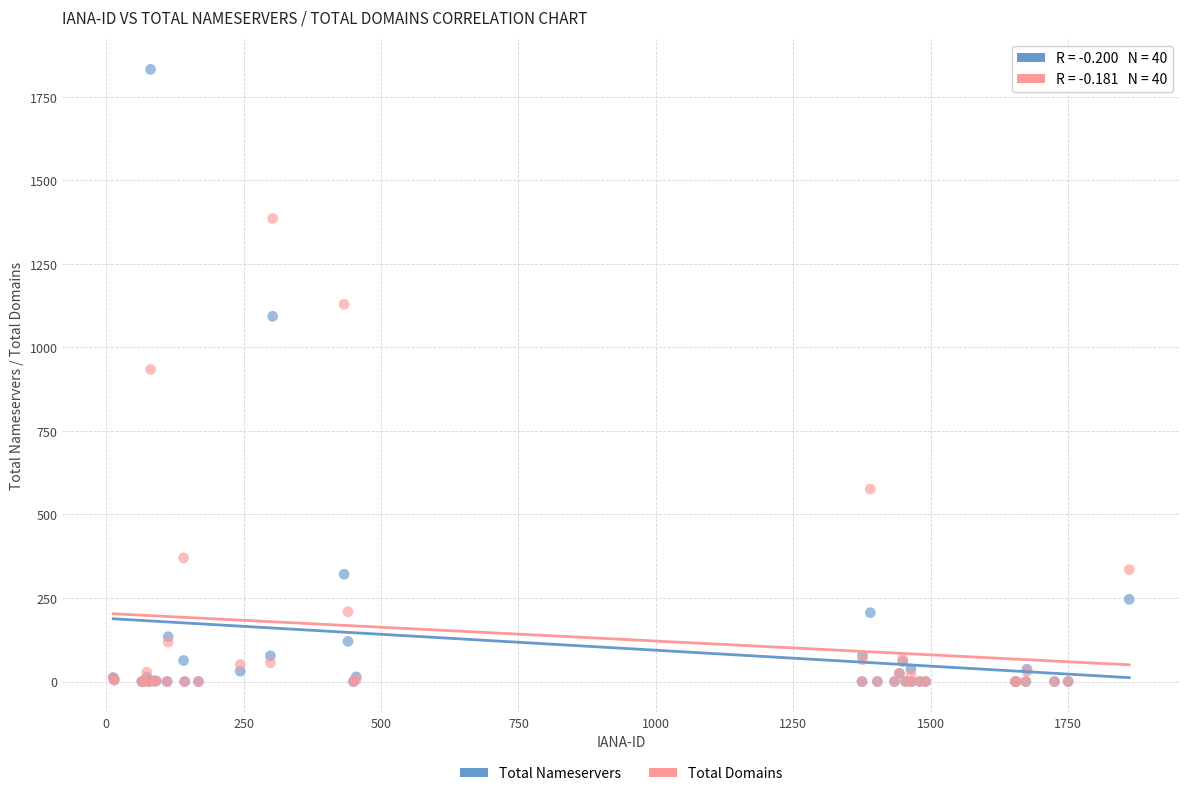

Which series reaches the maximum Y coordinate?

Total Nameservers